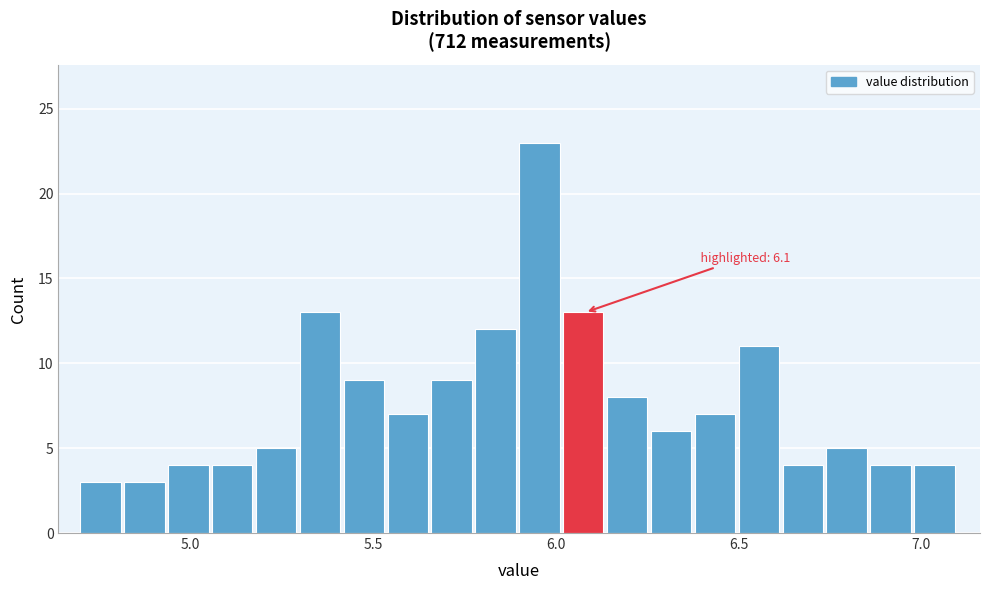

Around what value on the x-axis is the tallest bar? Give the approximate position of its centre, as read against the axis.

5.95